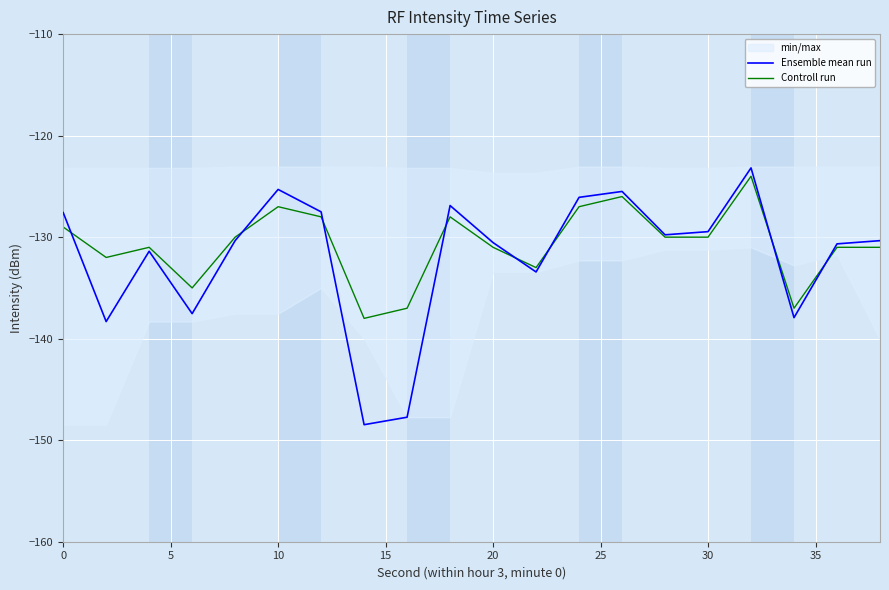

The value of Ensemble mean run at 0 is -127.6. True or false?

True